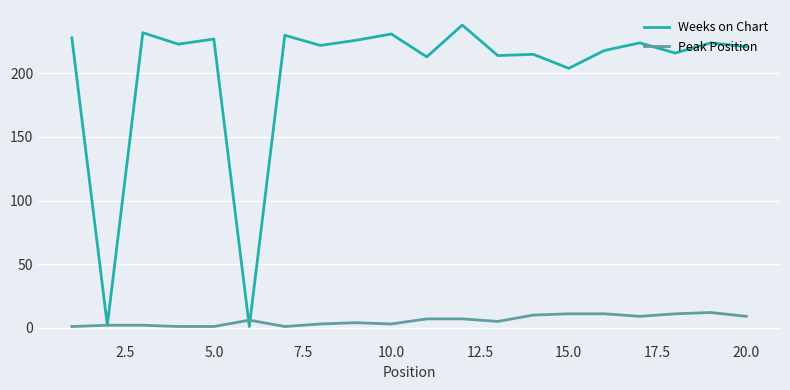

True or false: Peak Position has more than 1 interior local peaks.

True